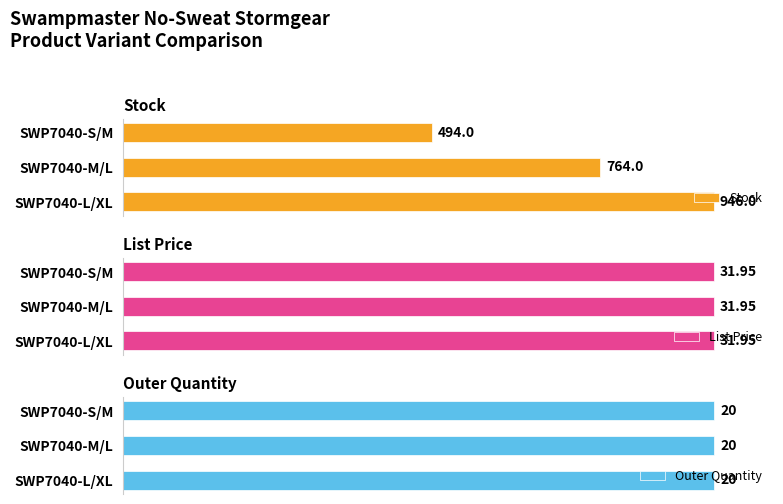

What are all the series names shown in the legend?

Stock, List Price, Outer Quantity